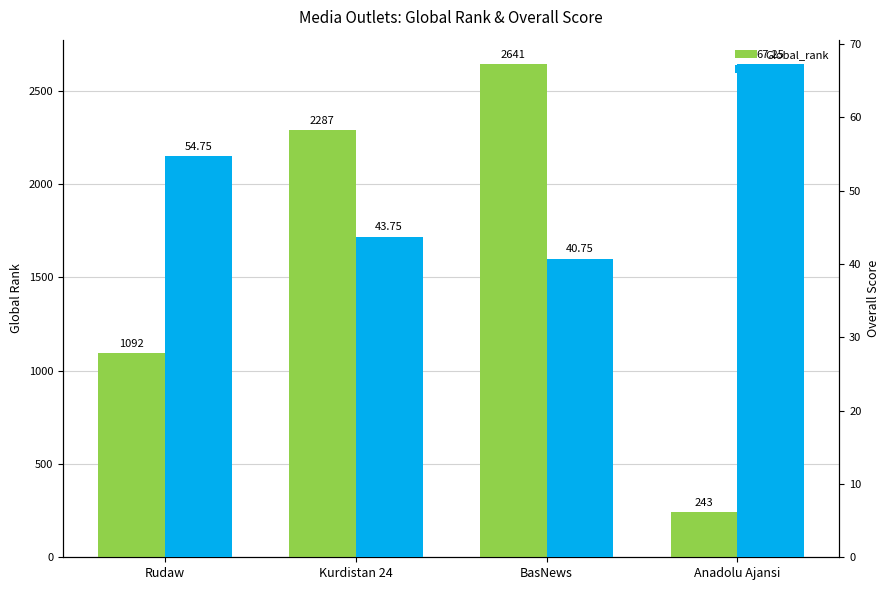

How many distinct data groups are displayed?

2